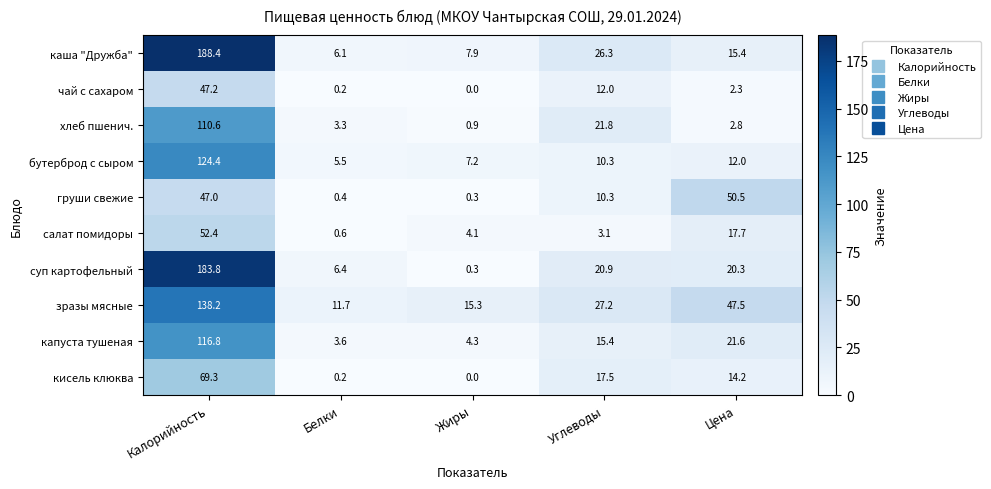

At which category is the sum across all series the highest?

Калорийность